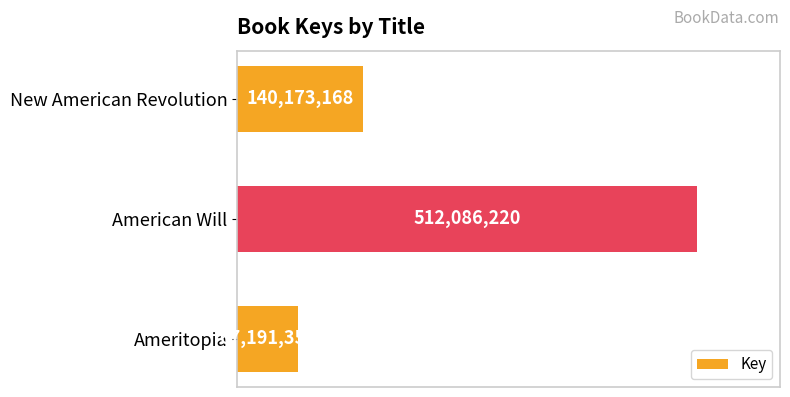

Does the chart contain stacked bars?

No